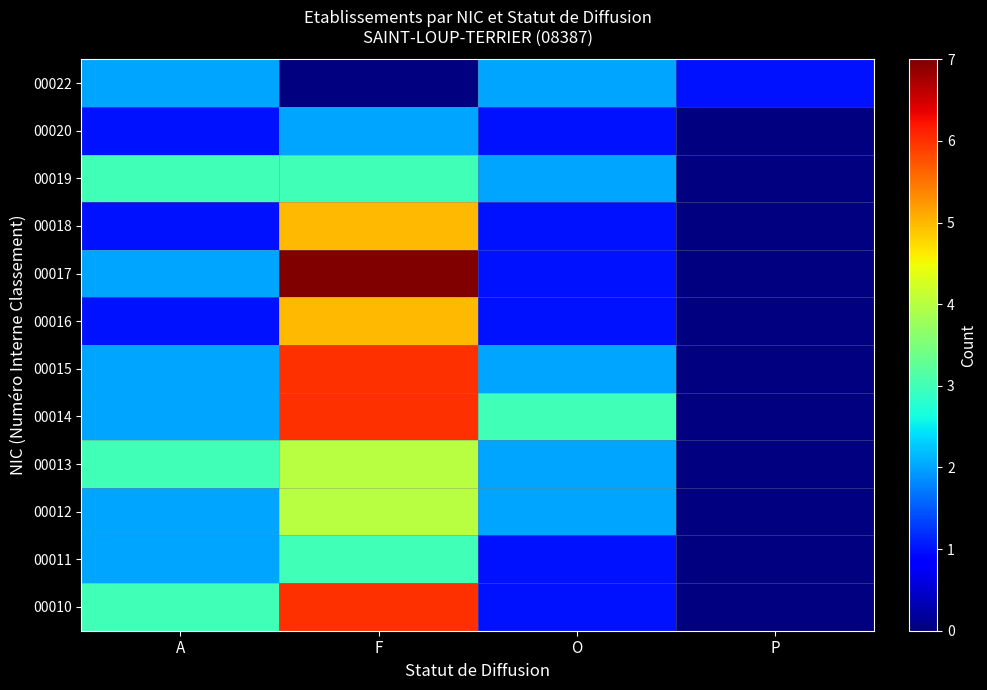

Count the number of data series in this chart.

12